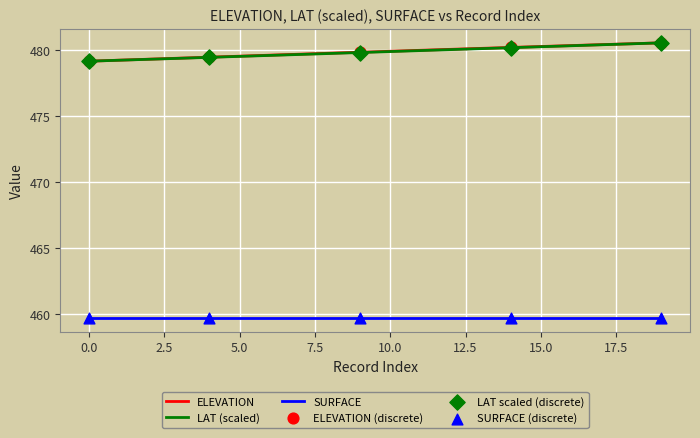

What is the minimum value for SURFACE?

459.7